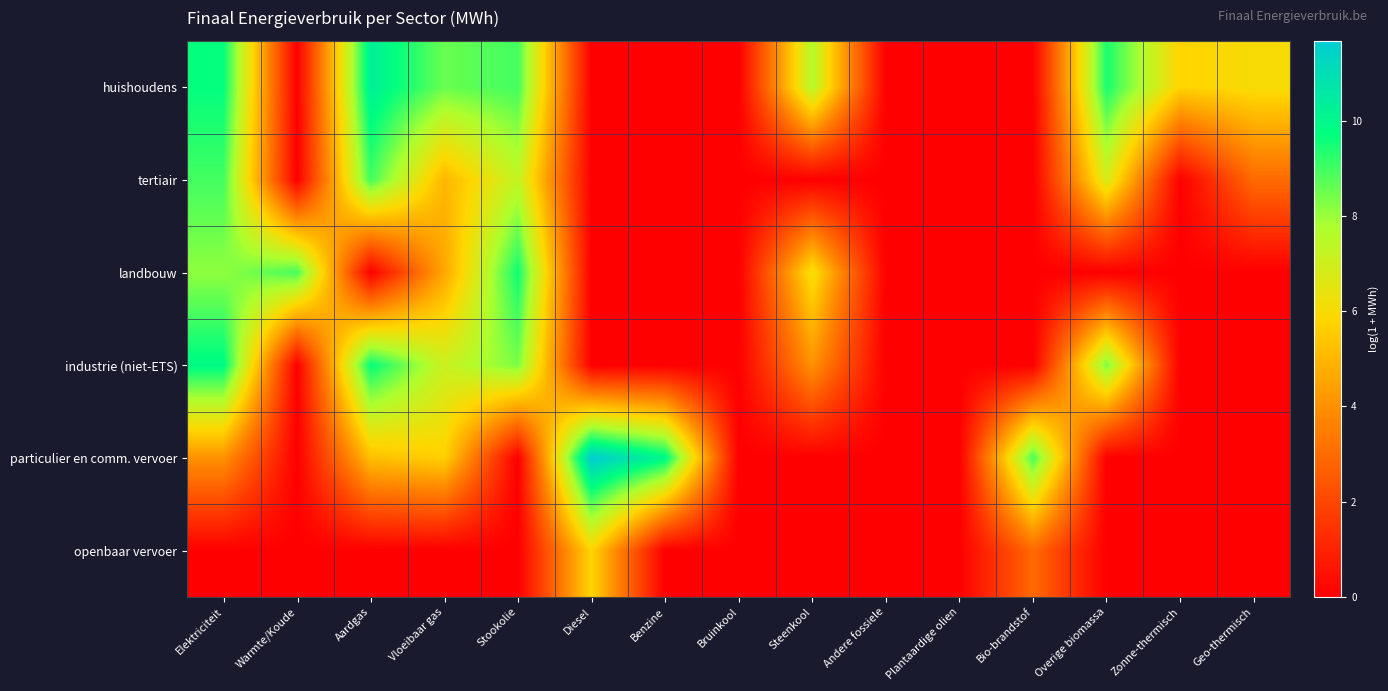

At which category is the sum across all series the highest?

Elektriciteit